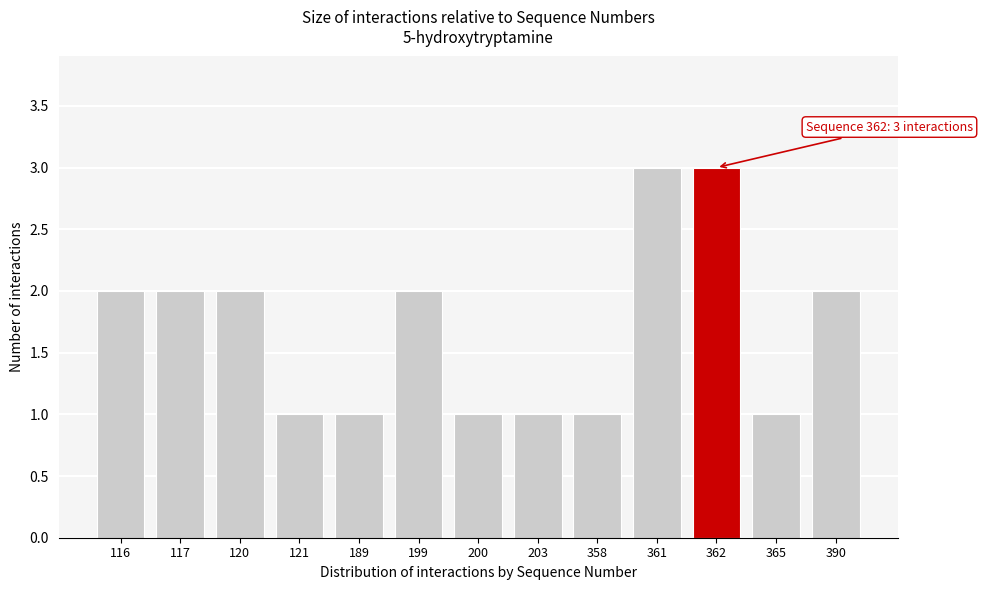

Reading left to right, list all the values displayed in this chart.

2	2	2	1	1	2	1	1	1	3	3	1	2